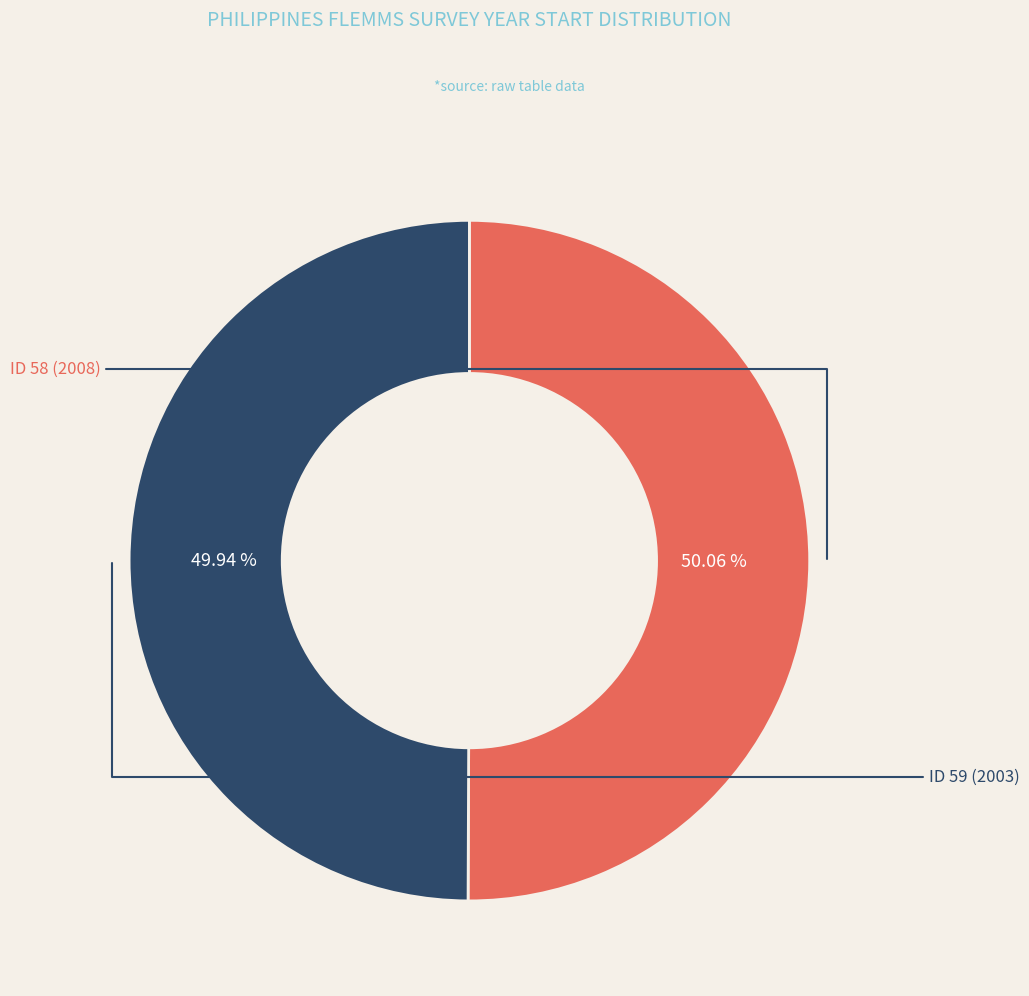

Count the number of slices in the pie.

2